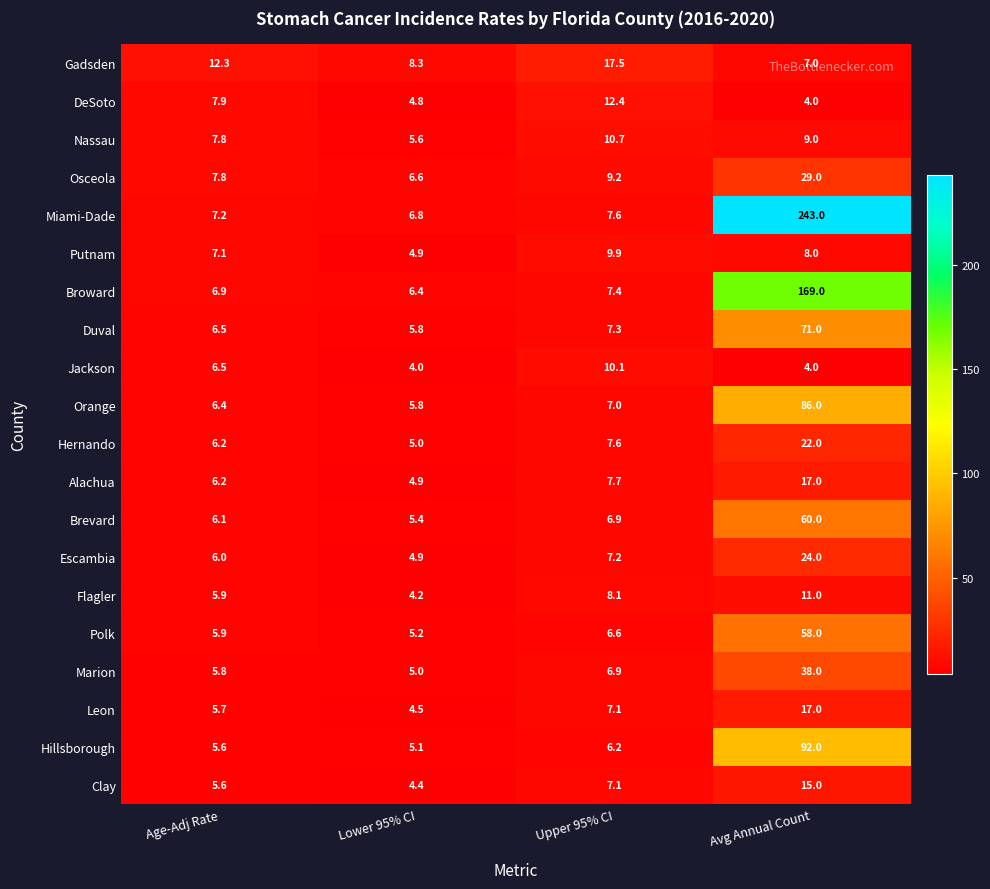

How many data points in Osceola are less than 9?

2